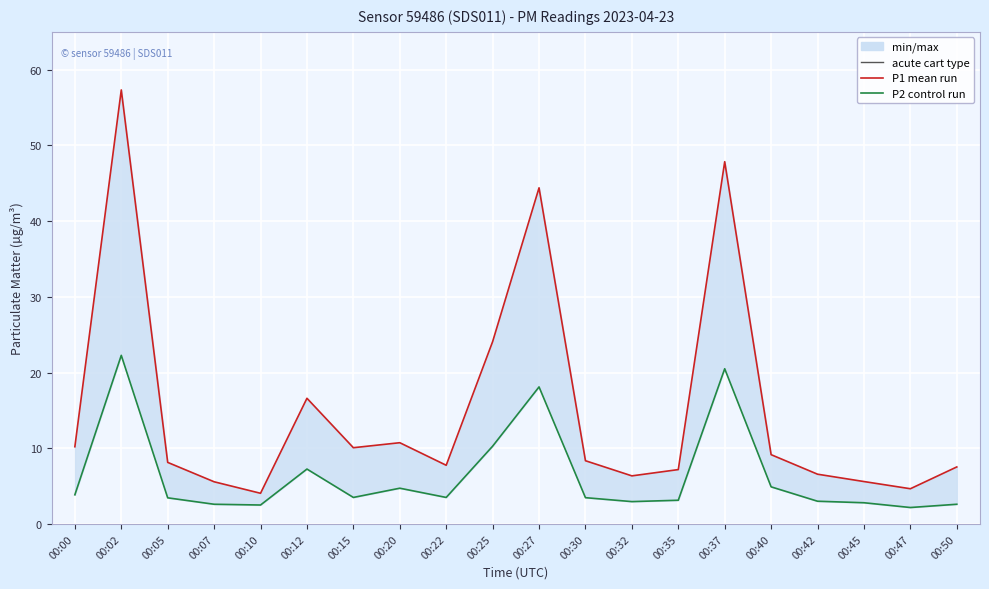

At which category is the sum across all series the highest?

00:02